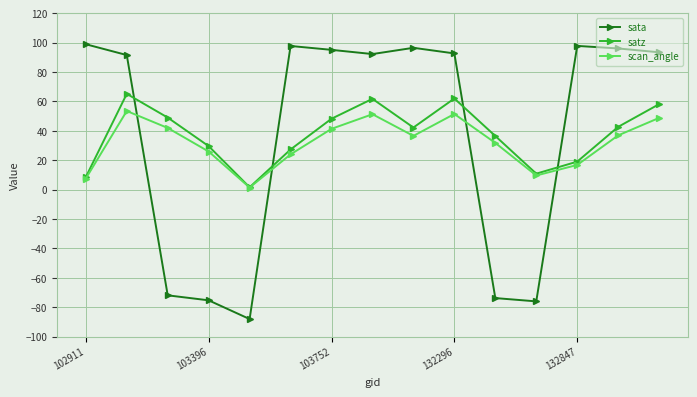

How many times do sata and scan_angle cross each other?

4